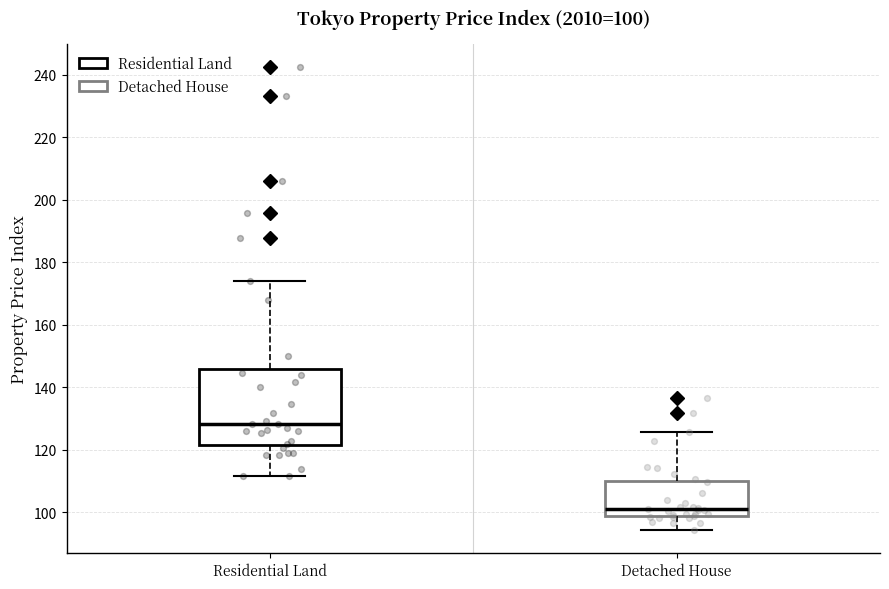

Which box has the lowest median line?

Detached House